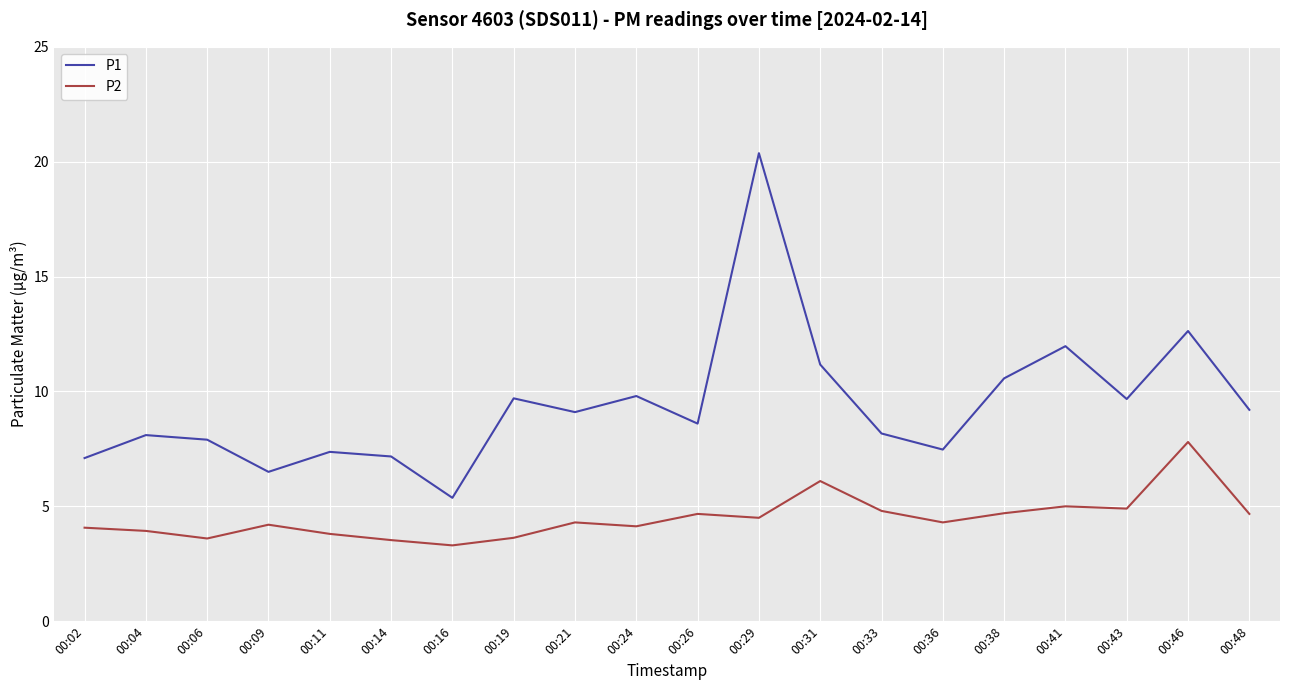

True or false: P2 has a value of 4.7 at 00:48.

True